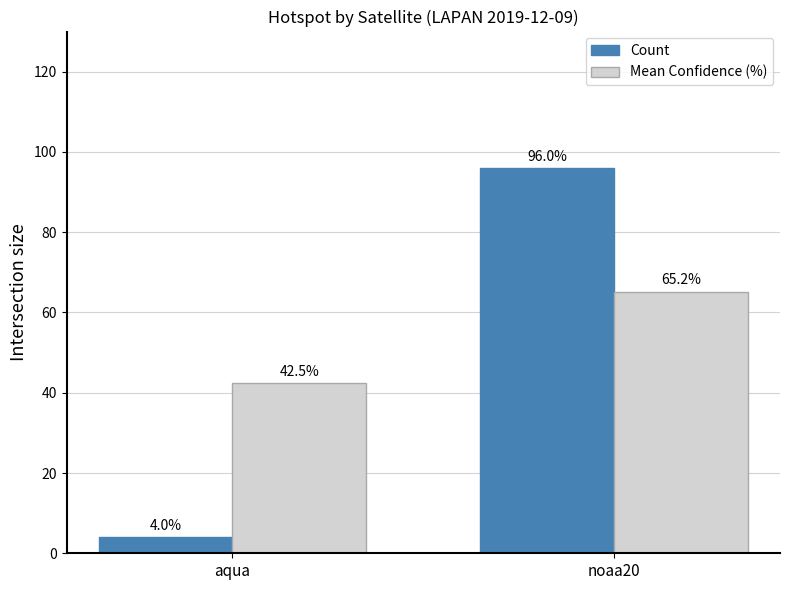

How many categories are shown in the chart?

2